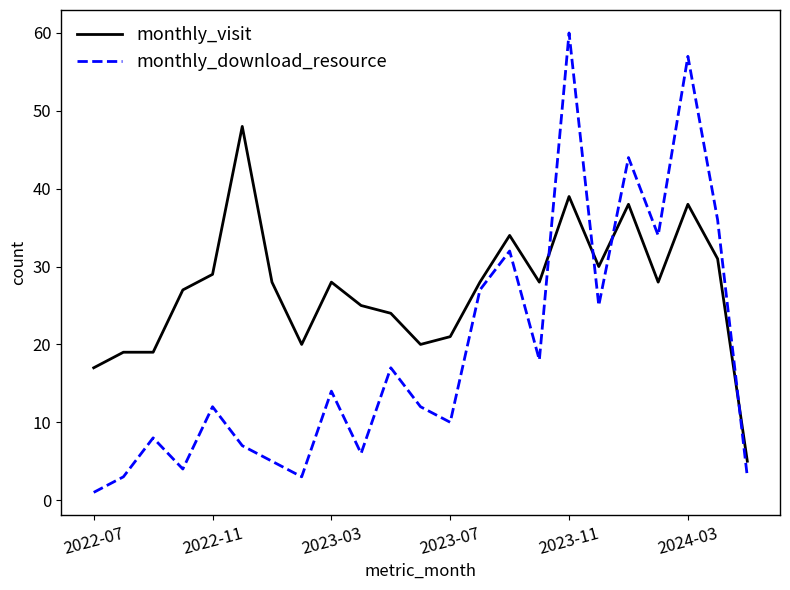

Which series has the largest range (max minus min)?

monthly_download_resource